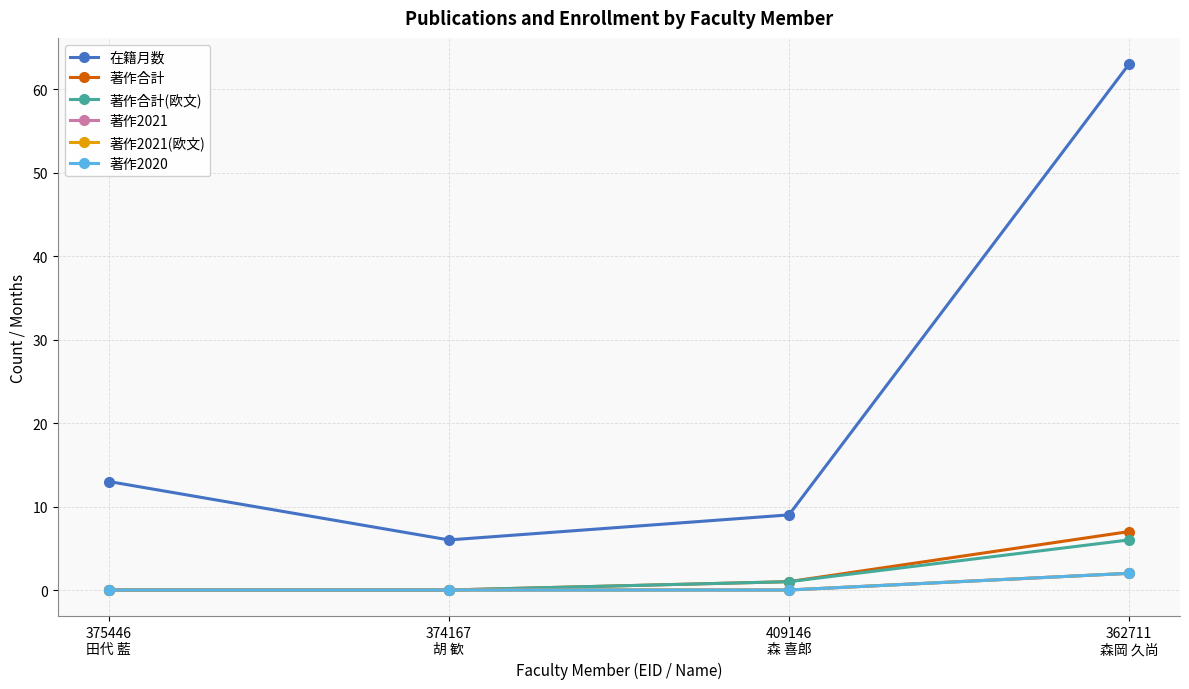

Does the chart have visible grid lines?

Yes